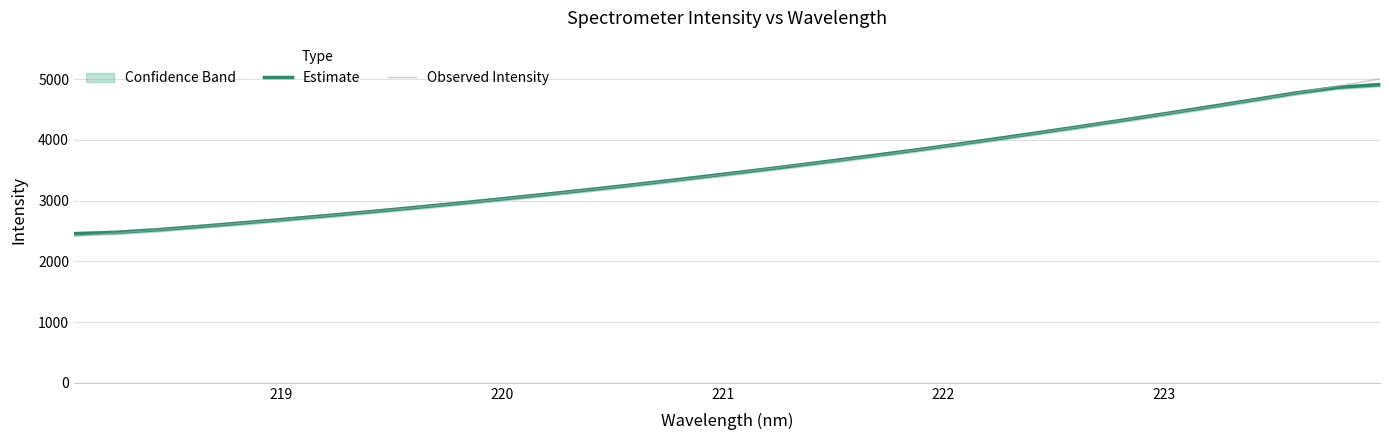

What is the minimum value for Estimate?

2455.1